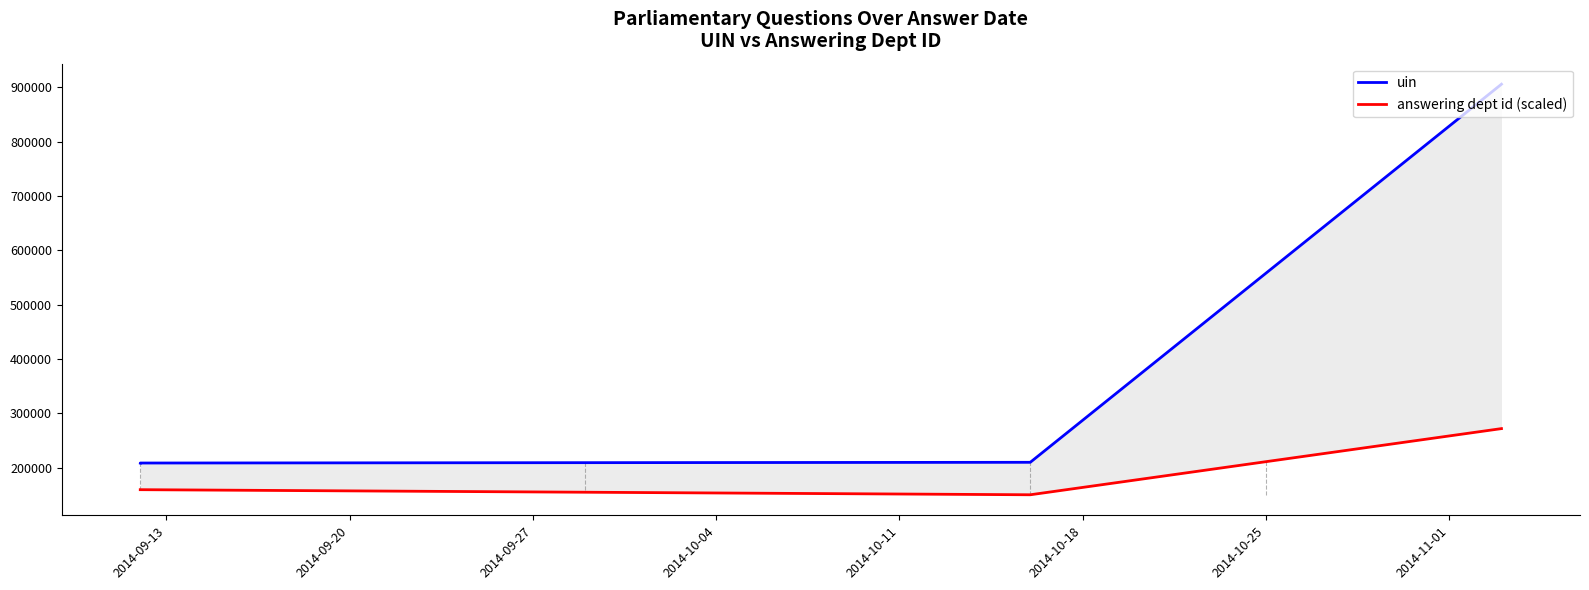

How many data points in uin are less than 209697?

2